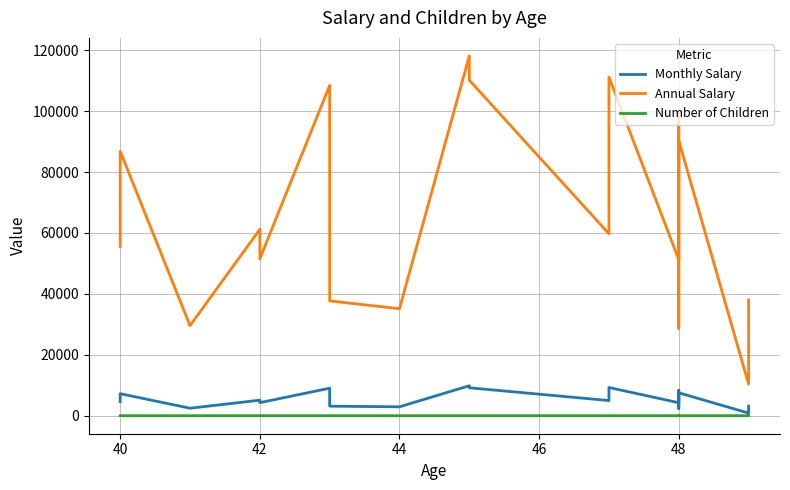

What is the difference between the maximum and minimum values in the Number of Children series?

5